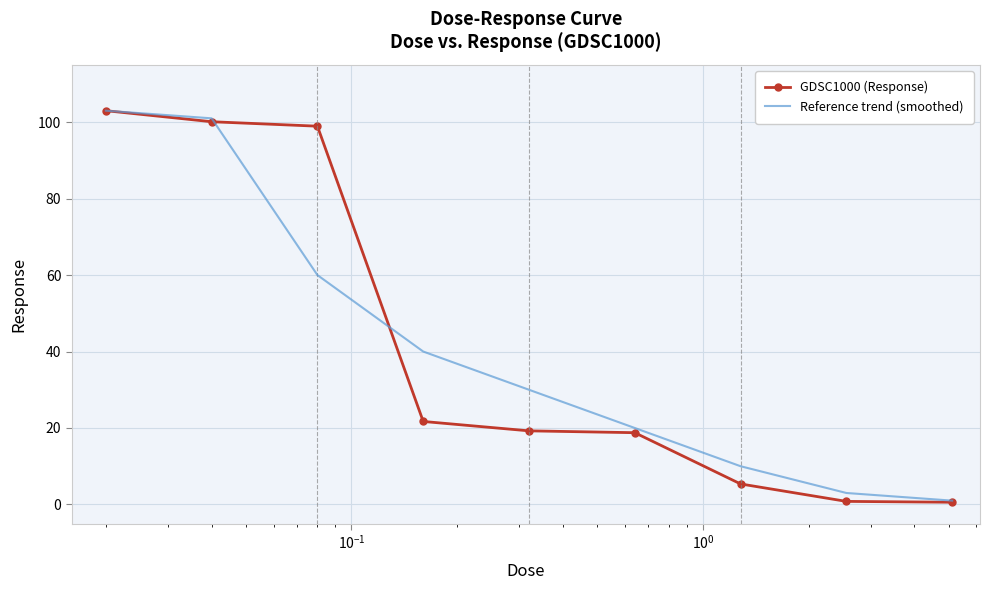

How many values in the Reference trend (smoothed) series are below 30?

4